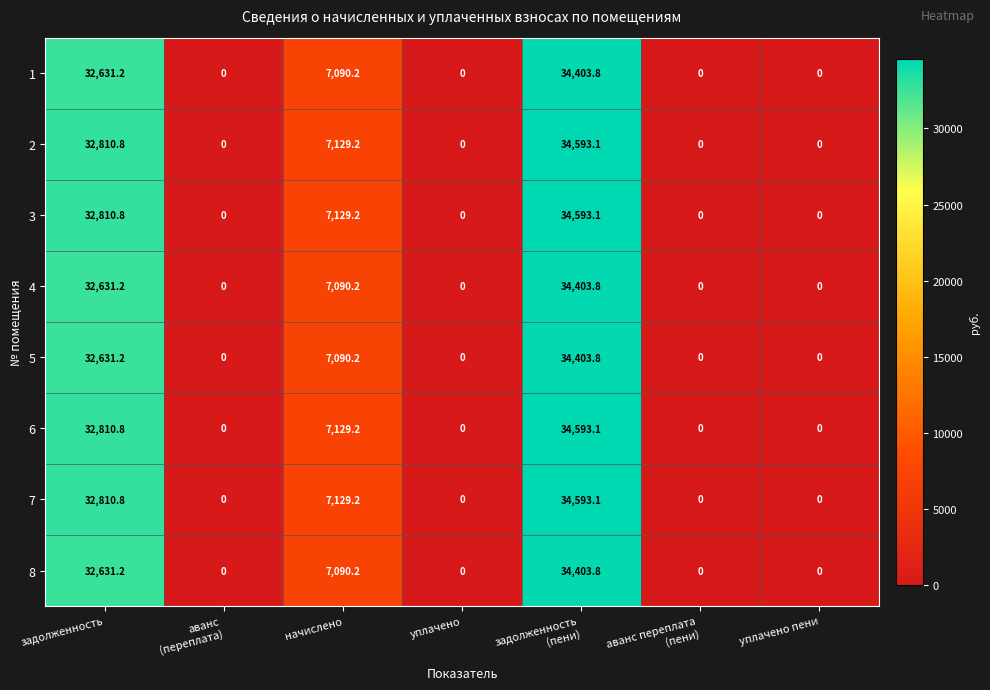

What is the maximum value for 3?

34593.1